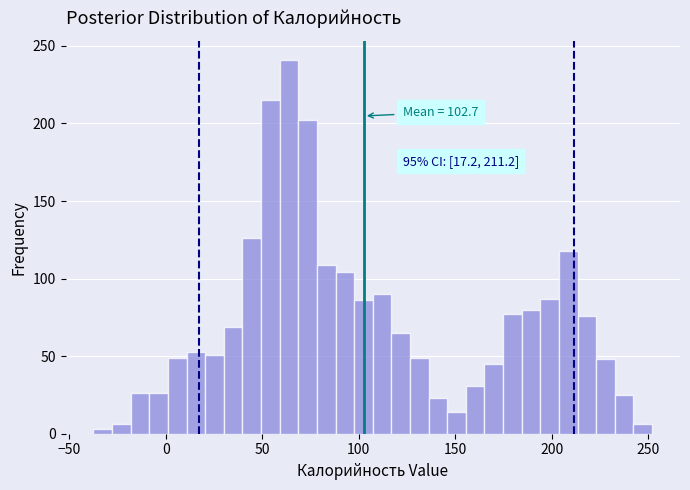

Around what value on the x-axis is the tallest bar? Give the approximate position of its centre, as read against the axis.

65